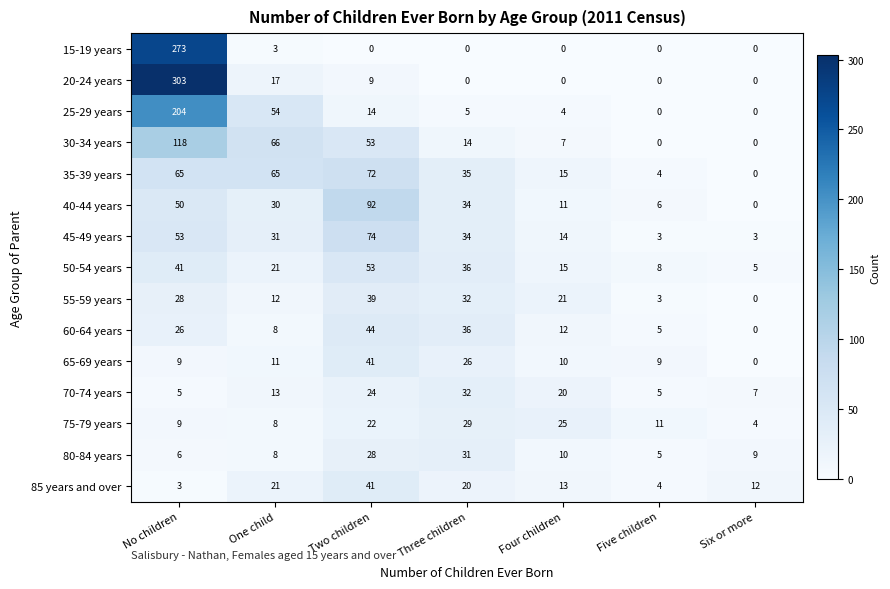

At which category is the sum across all series the highest?

No children